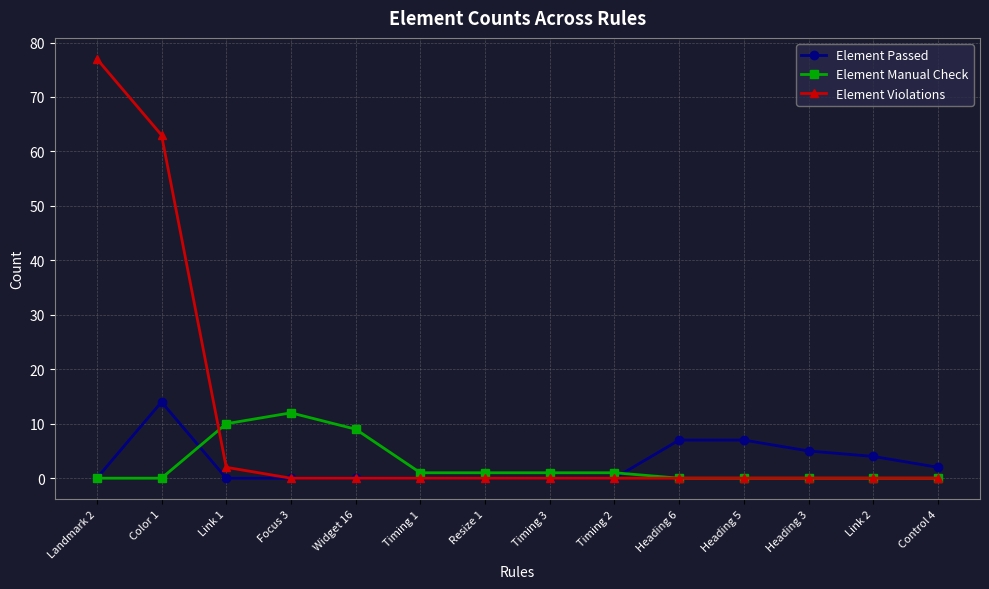

What is the sum of all Element Passed values?

39